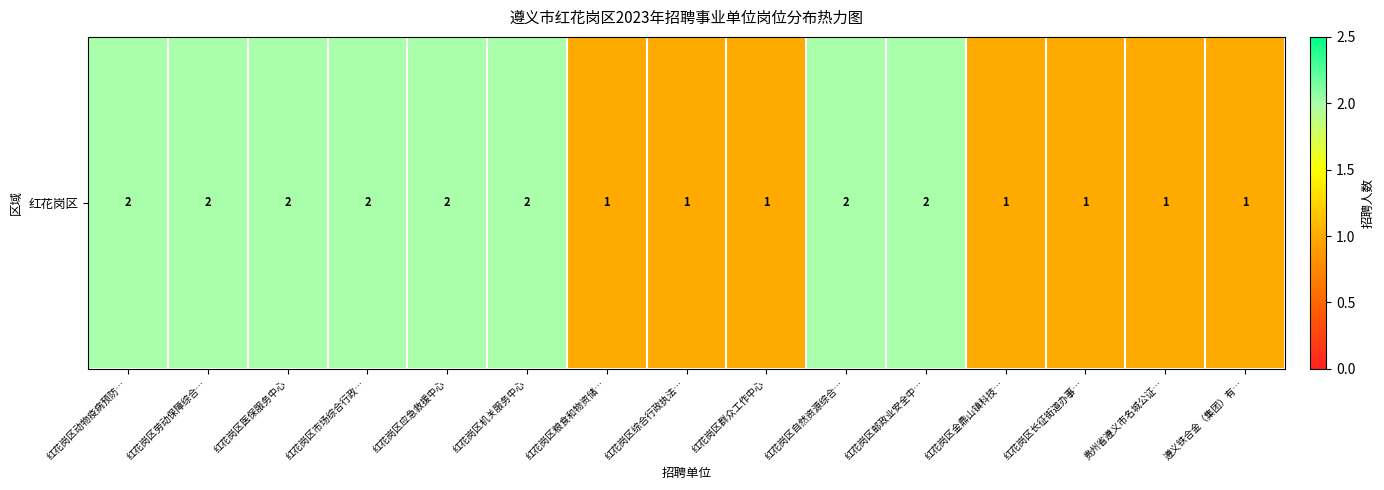

List the labels in order of value, smallest first.

红花岗区粮食和物资储…, 红花岗区综合行政执法…, 红花岗区群众工作中心, 红花岗区金鼎山镇科技…, 红花岗区长征街道办事…, 贵州省遵义市名城公证…, 遵义铁合金（集团）有…, 红花岗区动物疫病预防…, 红花岗区劳动保障综合…, 红花岗区医保服务中心, 红花岗区市场综合行政…, 红花岗区应急救援中心, 红花岗区机关服务中心, 红花岗区自然资源综合…, 红花岗区邮政业安全中…